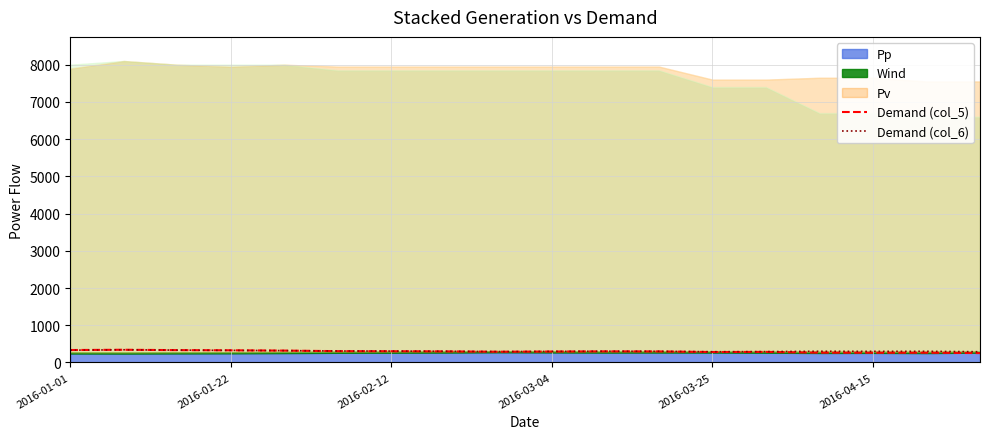

In Demand (col_5), how many points are lower than both neighbors (excluding endpoints)?

3